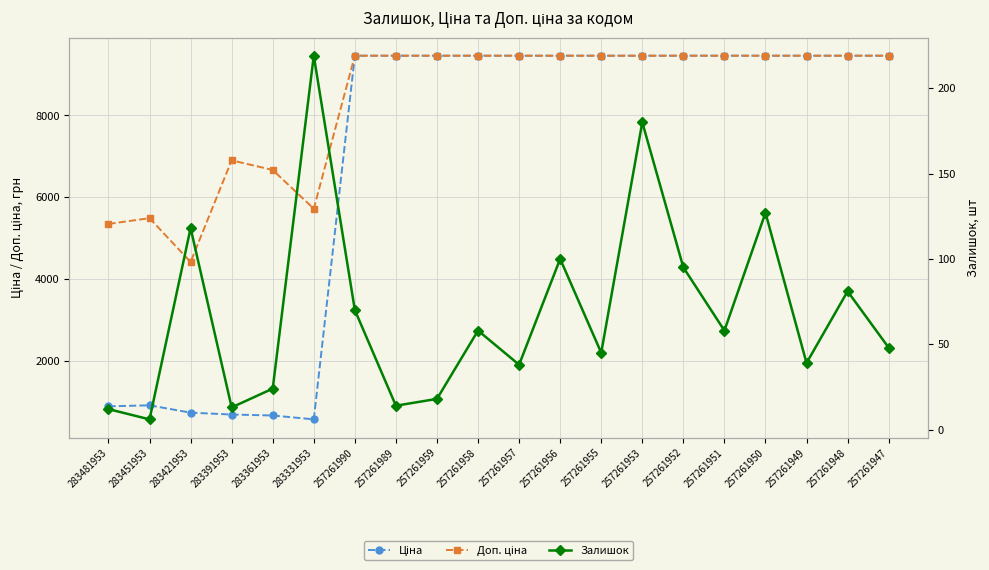

Is this an area chart (filled region under the line)?

No